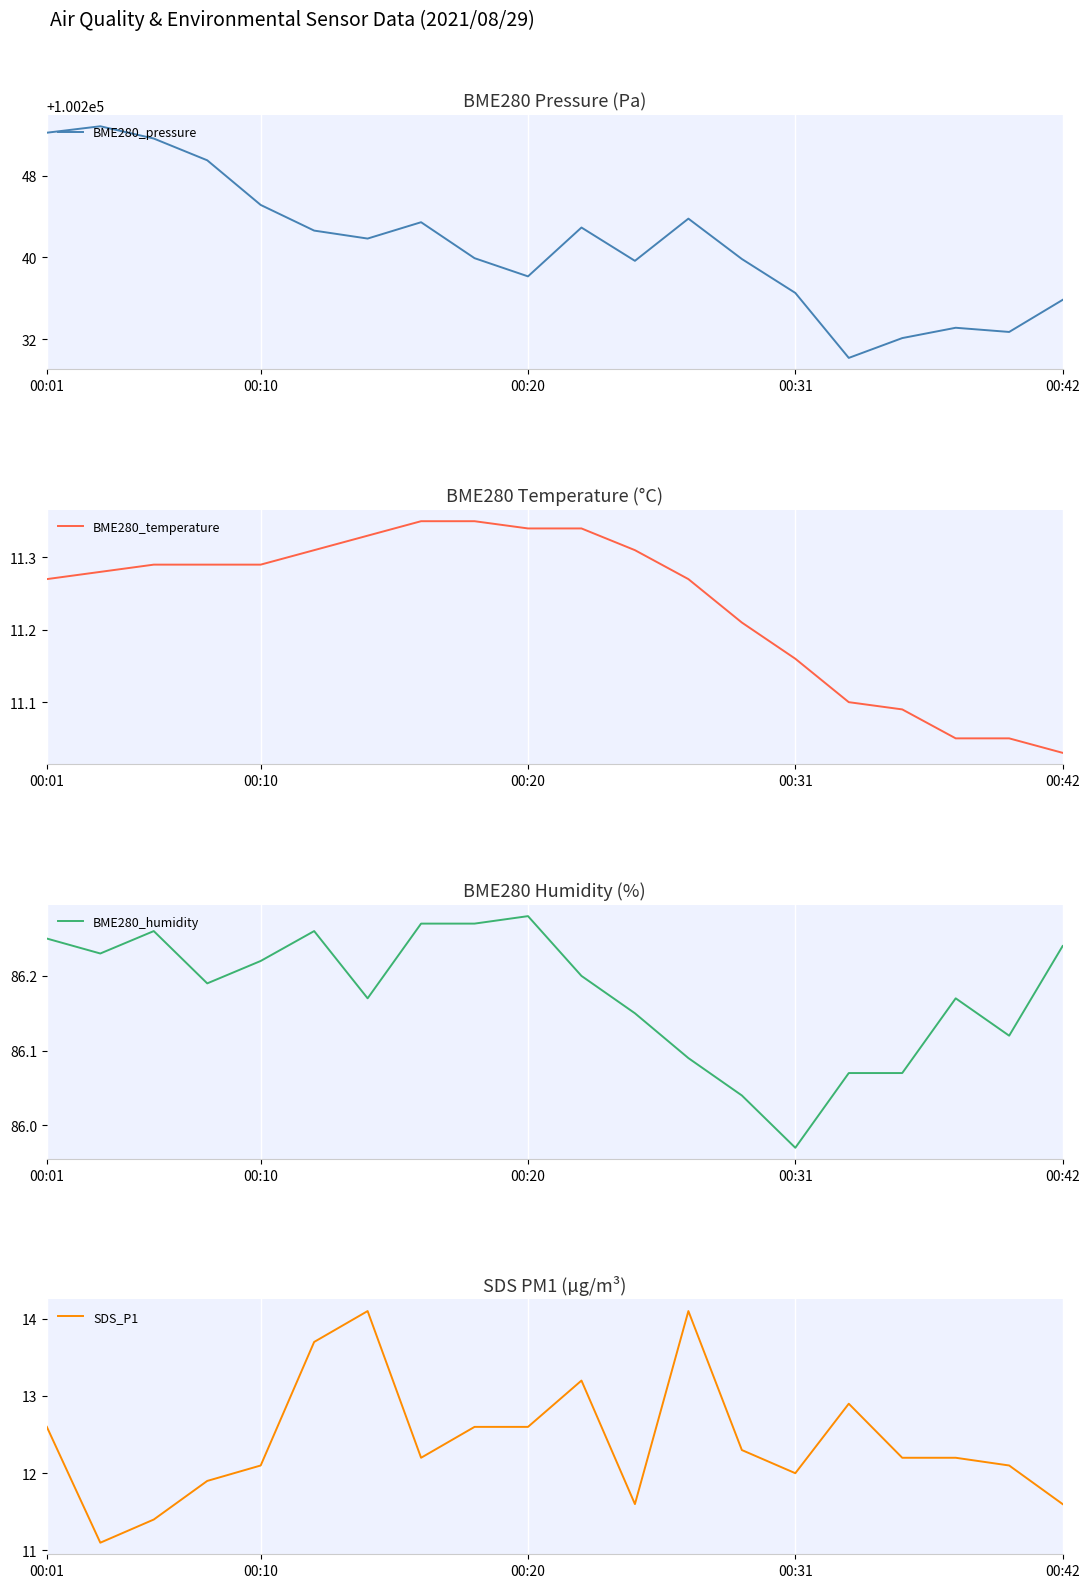

What is the approximate value of BME280_temperature at 00:01?

11.3